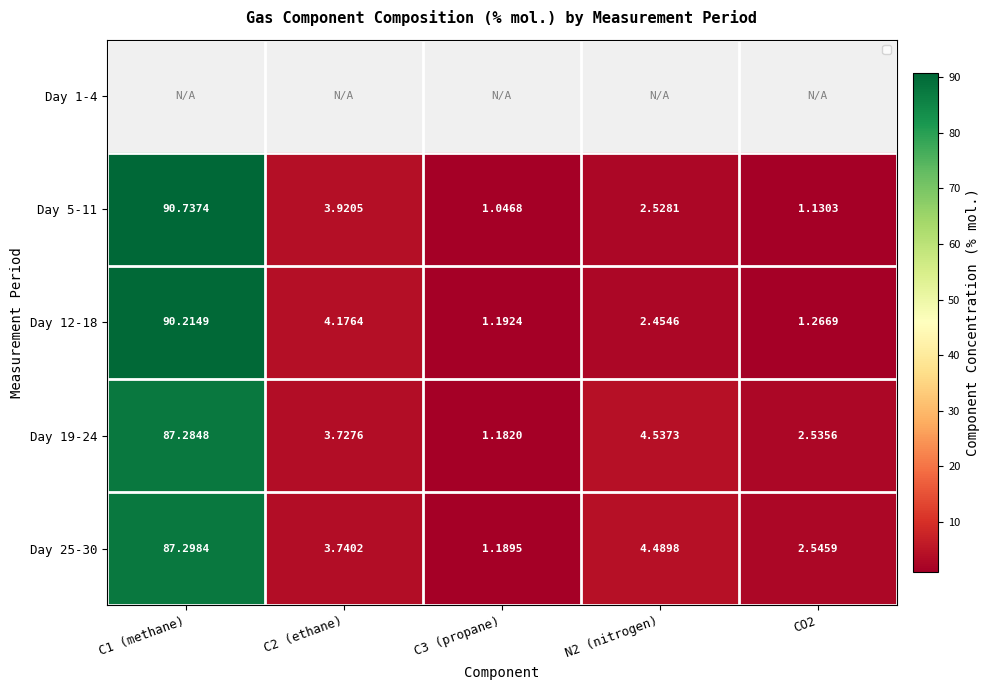

Between C1 (methane) and N2 (nitrogen), which series saw the biggest shift?

Day 5-11